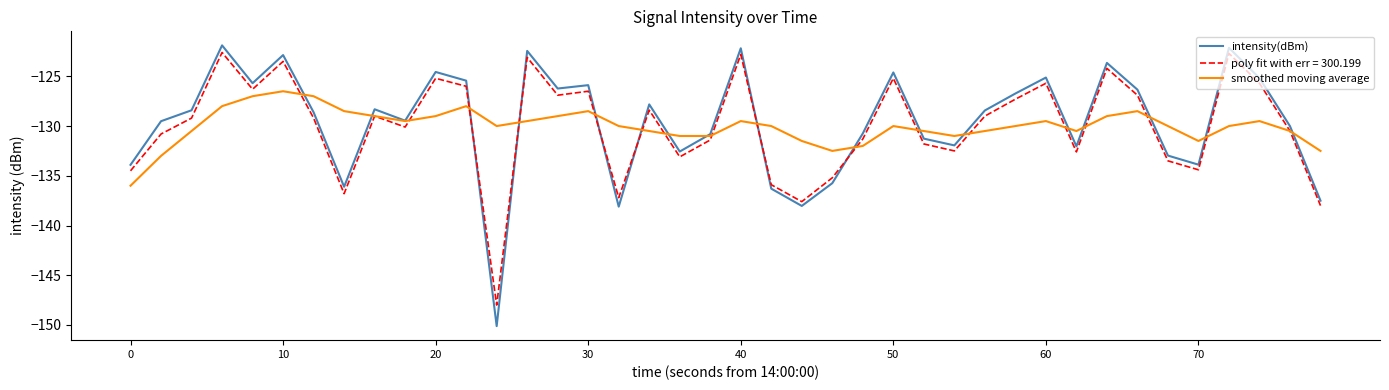

True or false: intensity(dBm) has a value of -82.3 at 0.

False